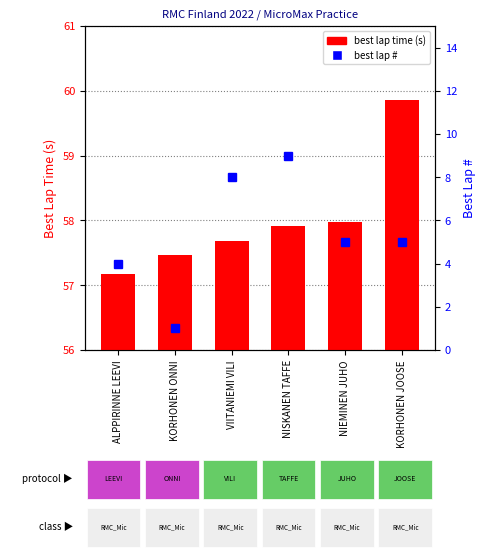

What are all the series names shown in the legend?

best lap time (s), best lap #